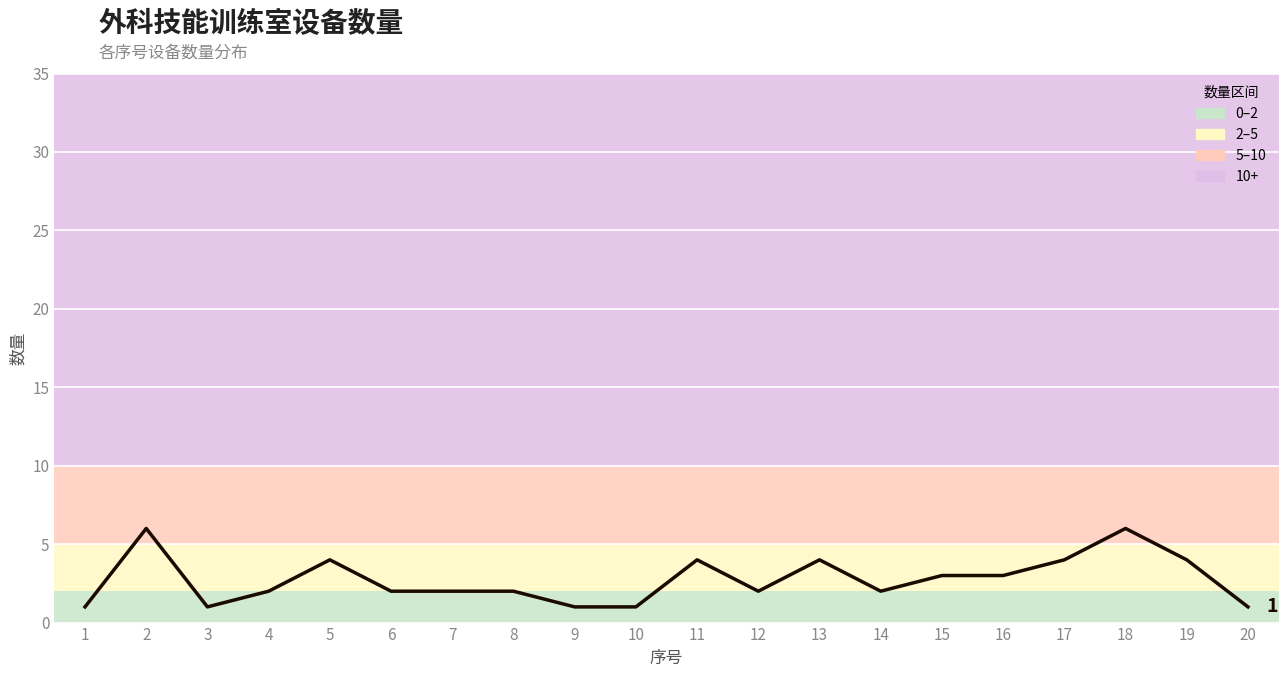

What is the smallest value displayed?

1